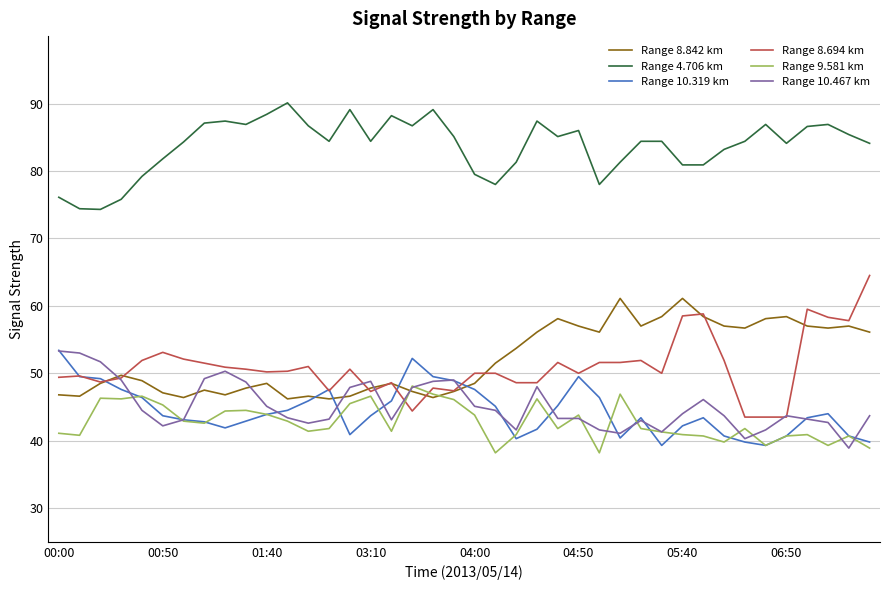

Count the number of categories in the chart.

40